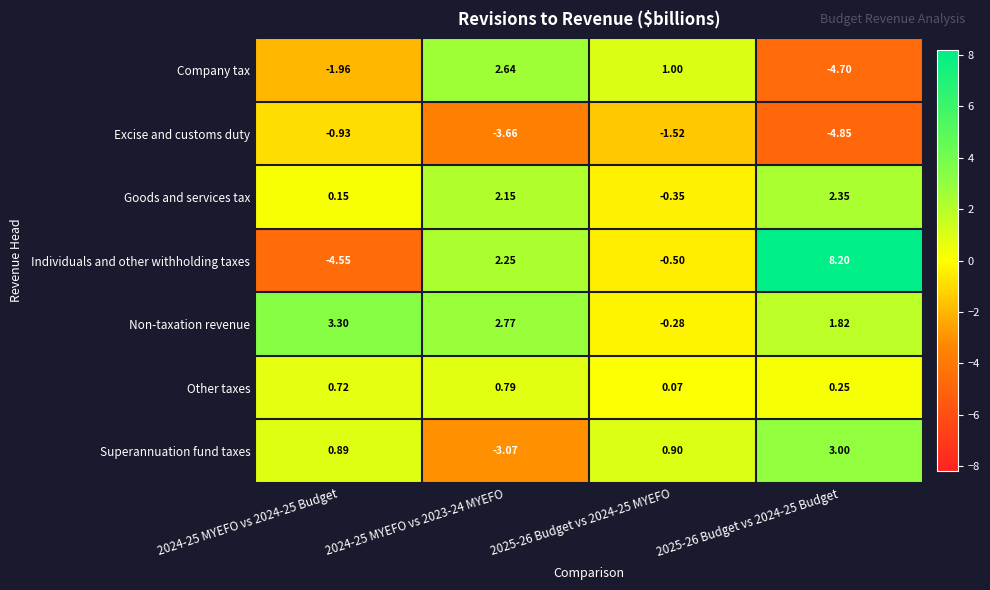

Rank the series at 2024-25 MYEFO vs 2023-24 MYEFO from highest to lowest value.

Non-taxation revenue, Company tax, Individuals and other withholding taxes, Goods and services tax, Other taxes, Superannuation fund taxes, Excise and customs duty